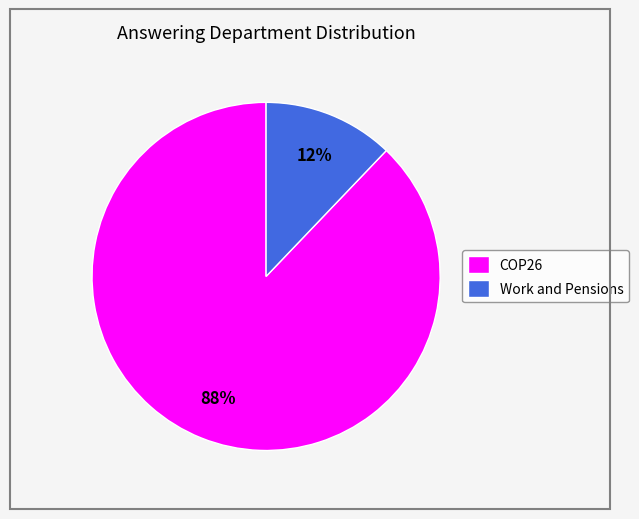

How many slices are in this pie chart?

2